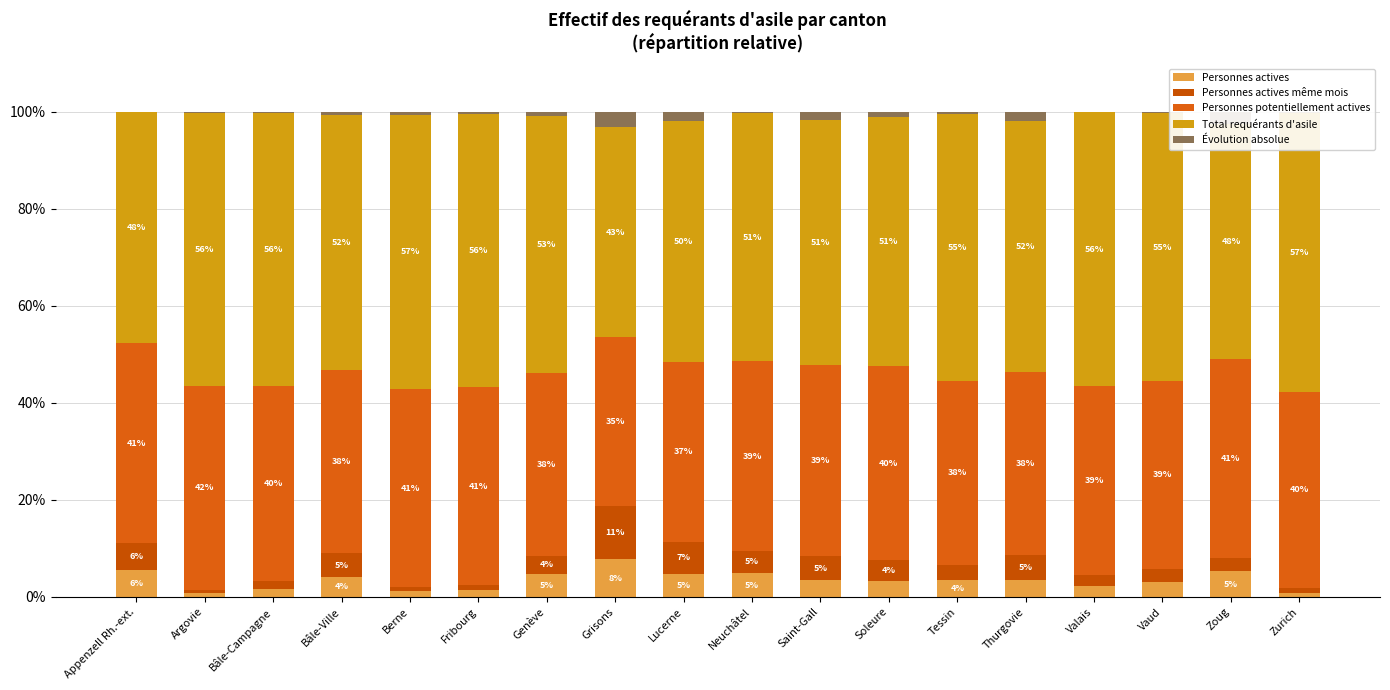

Reading left to right, transcribe all the data shown in this chart.

Personnes actives: 5.5	0.8	1.6	4.1	1.3	1.5	4.7	7.8	4.8	4.9	3.4	3.2	3.5	3.4	2.3	3.1	5.3	0.8
Personnes actives même mois: 5.5	0.7	1.8	4.9	0.7	1.0	3.8	10.9	6.7	4.7	5.0	4.3	3.1	5.3	2.2	2.7	2.7	1.0
Personnes potentiellement actives: 41.2	41.9	40.2	37.8	40.9	40.8	37.6	34.9	37.1	39.0	39.2	40.0	38.0	37.6	39.0	38.7	41.0	40.5
Total requérants d'asile: 47.7	56.4	56.3	52.4	56.5	56.3	52.9	43.3	49.6	51.2	50.7	51.4	55.0	51.8	56.5	55.2	48.4	57.5
Évolution absolue: 0.0	0.1	0.2	0.7	0.6	0.5	0.9	3.1	1.9	0.2	1.6	1.1	0.4	1.9	0.1	0.3	2.6	0.2